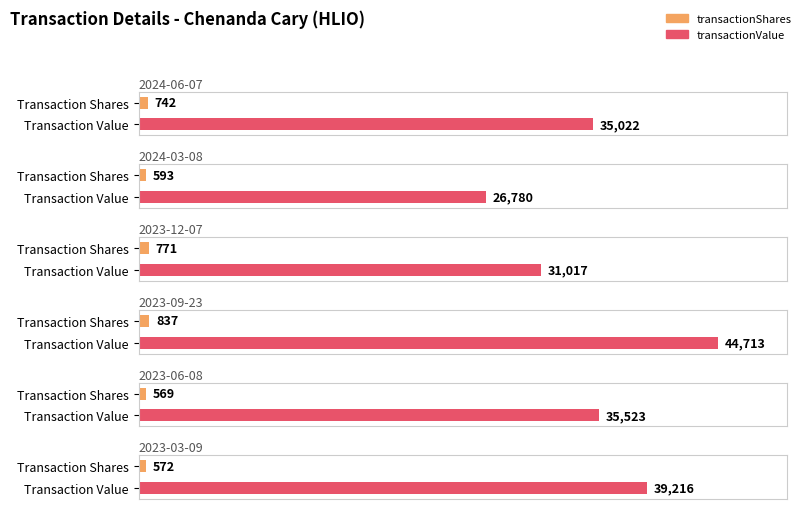

Does the chart contain stacked bars?

No